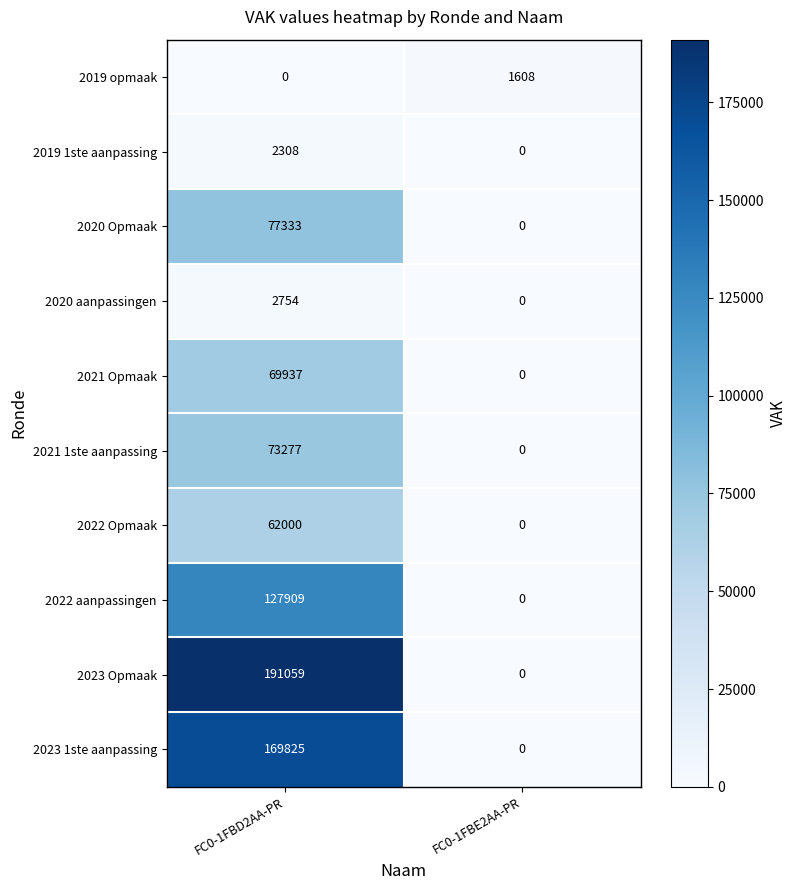

Where is 2019 opmaak nearest to the value 804?

FC0-1FBD2AA-PR